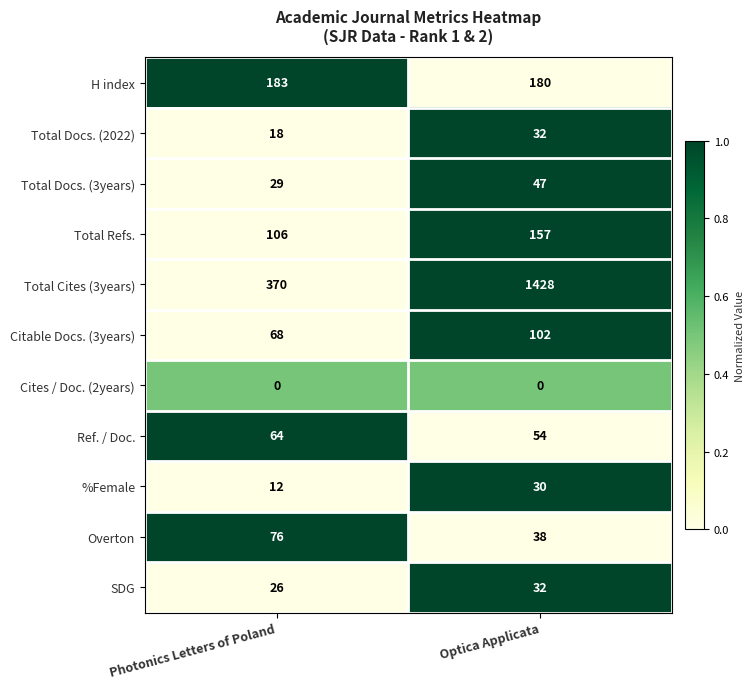

The value of H index at Optica Applicata is 238. True or false?

False